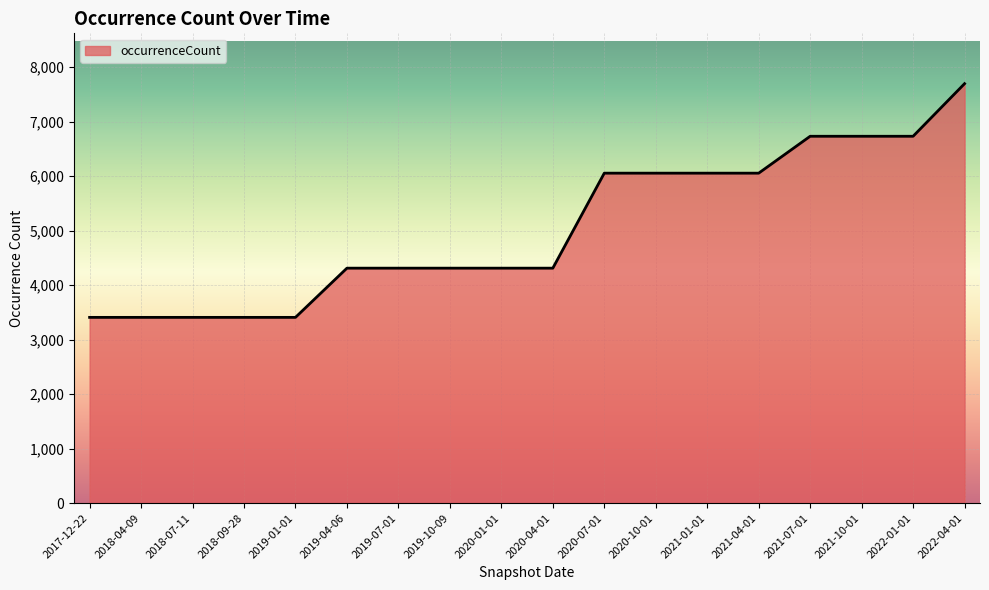

Reading right to left, list all the values displayed in this chart.

2022-04-01=7697	2022-01-01=6732	2021-10-01=6732	2021-07-01=6732	2021-04-01=6055	2021-01-01=6055	2020-10-01=6055	2020-07-01=6055	2020-04-01=4312	2020-01-01=4312	2019-10-09=4312	2019-07-01=4312	2019-04-06=4312	2019-01-01=3409	2018-09-28=3409	2018-07-11=3409	2018-04-09=3409	2017-12-22=3409